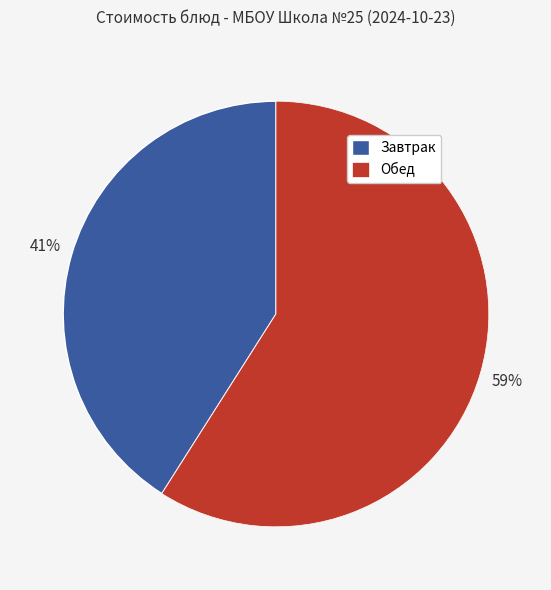

Which category has the smallest portion of the pie?

Завтрак